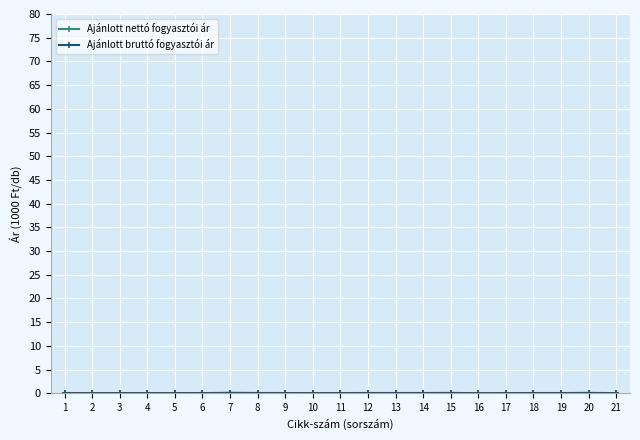

What is the difference between the maximum and minimum values in the Ajánlott bruttó fogyasztói ár series?

0.1